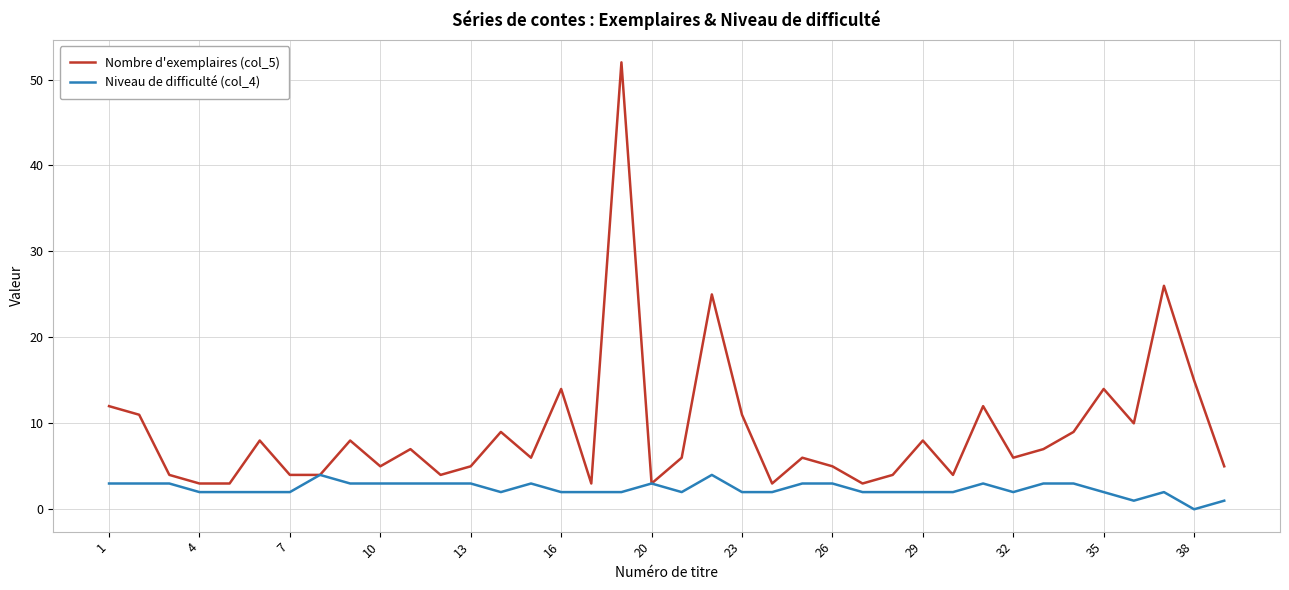

Which series has the largest total across all categories?

Nombre d'exemplaires (col_5)